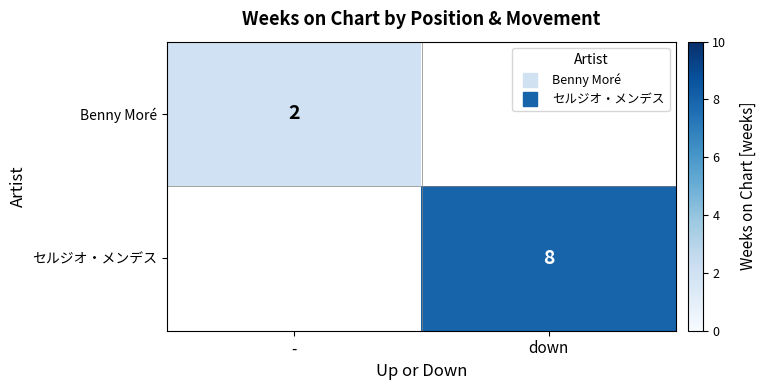

How many distinct data groups are displayed?

2